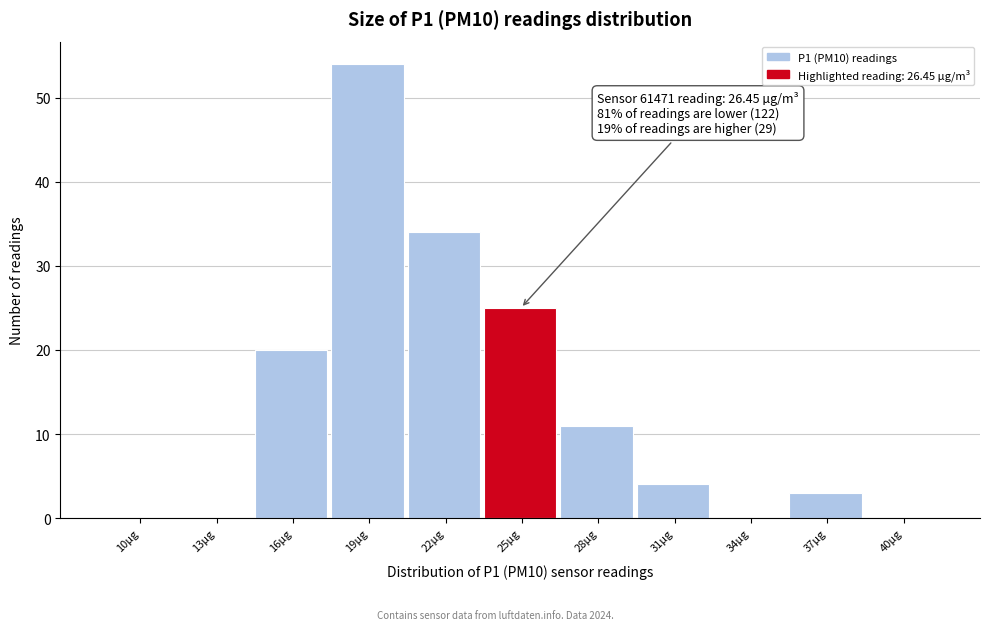

Reading right to left, list all the values displayed in this chart.

40µg=0	37µg=3	34µg=0	31µg=4	28µg=11	25µg=25	22µg=34	19µg=54	16µg=20	13µg=0	10µg=0